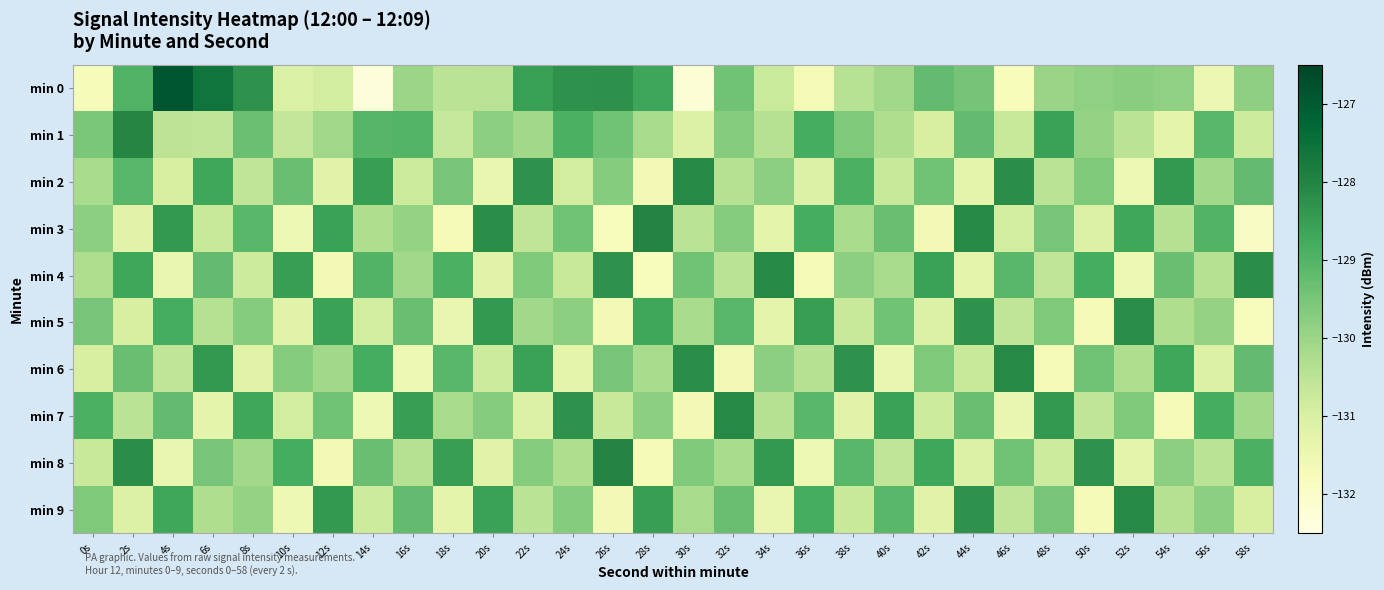

Reading left to right, list all the values displayed in this chart.

min 0: 0s=-131.7	2s=-129.0	4s=-126.9	6s=-127.6	8s=-128.3	10s=-131.0	12s=-130.9	14s=-132.3	16s=-130.0	18s=-130.5	20s=-130.5	22s=-128.6	24s=-128.3	26s=-128.3	28s=-128.7	30s=-132.2	32s=-129.4	34s=-130.7	36s=-131.7	38s=-130.5	40s=-130.1	42s=-129.2	44s=-129.5	46s=-131.8	48s=-130.0	50s=-129.8	52s=-129.8	54s=-129.8	56s=-131.5	58s=-129.8
min 1: 0s=-129.5	2s=-128.1	4s=-130.5	6s=-130.6	8s=-129.3	10s=-130.6	12s=-130.1	14s=-129.1	16s=-129.0	18s=-130.7	20s=-129.8	22s=-130.1	24s=-128.9	26s=-129.4	28s=-130.2	30s=-131.1	32s=-129.7	34s=-130.4	36s=-128.8	38s=-129.6	40s=-130.3	42s=-131.0	44s=-129.2	46s=-130.7	48s=-128.6	50s=-129.9	52s=-130.5	54s=-131.3	56s=-129.1	58s=-130.8
min 2: 0s=-130.2	2s=-129.1	4s=-131.0	6s=-128.7	8s=-130.6	10s=-129.3	12s=-131.2	14s=-128.5	16s=-130.8	18s=-129.5	20s=-131.4	22s=-128.3	24s=-130.9	26s=-129.7	28s=-131.6	30s=-128.1	32s=-130.4	34s=-129.8	36s=-131.1	38s=-128.9	40s=-130.7	42s=-129.4	44s=-131.3	46s=-128.2	48s=-130.5	50s=-129.6	52s=-131.5	54s=-128.4	56s=-130.1	58s=-129.2
min 3: 0s=-129.8	2s=-131.2	4s=-128.4	6s=-130.7	8s=-129.1	10s=-131.5	12s=-128.6	14s=-130.3	16s=-129.9	18s=-131.7	20s=-128.2	22s=-130.6	24s=-129.4	26s=-131.8	28s=-128.0	30s=-130.5	32s=-129.7	34s=-131.3	36s=-128.8	38s=-130.2	40s=-129.3	42s=-131.6	44s=-128.1	46s=-130.9	48s=-129.5	50s=-131.1	52s=-128.7	54s=-130.4	56s=-129.0	58s=-131.9
min 4: 0s=-130.3	2s=-128.7	4s=-131.4	6s=-129.2	8s=-130.8	10s=-128.5	12s=-131.6	14s=-129.0	16s=-130.1	18s=-128.9	20s=-131.2	22s=-129.6	24s=-130.7	26s=-128.3	28s=-131.8	30s=-129.4	32s=-130.5	34s=-128.1	36s=-131.7	38s=-129.8	40s=-130.2	42s=-128.6	44s=-131.3	46s=-129.1	48s=-130.6	50s=-128.8	52s=-131.5	54s=-129.3	56s=-130.4	58s=-128.2
min 5: 0s=-129.5	2s=-131.0	4s=-128.8	6s=-130.4	8s=-129.7	10s=-131.2	12s=-128.6	14s=-130.9	16s=-129.3	18s=-131.4	20s=-128.4	22s=-130.1	24s=-129.8	26s=-131.6	28s=-128.7	30s=-130.2	32s=-129.1	34s=-131.3	36s=-128.5	38s=-130.7	40s=-129.4	42s=-131.1	44s=-128.3	46s=-130.6	48s=-129.6	50s=-131.7	52s=-128.2	54s=-130.3	56s=-129.9	58s=-131.8
min 6: 0s=-131.0	2s=-129.3	4s=-130.6	6s=-128.4	8s=-131.2	10s=-129.7	12s=-130.1	14s=-128.8	16s=-131.5	18s=-129.1	20s=-130.8	22s=-128.6	24s=-131.3	26s=-129.5	28s=-130.2	30s=-128.2	32s=-131.6	34s=-129.8	36s=-130.4	38s=-128.3	40s=-131.4	42s=-129.6	44s=-130.7	46s=-128.1	48s=-131.7	50s=-129.4	52s=-130.3	54s=-128.7	56s=-131.1	58s=-129.2
min 7: 0s=-128.9	2s=-130.5	4s=-129.2	6s=-131.3	8s=-128.7	10s=-130.9	12s=-129.4	14s=-131.5	16s=-128.5	18s=-130.2	20s=-129.7	22s=-131.1	24s=-128.3	26s=-130.7	28s=-129.8	30s=-131.6	32s=-128.1	34s=-130.4	36s=-129.1	38s=-131.2	40s=-128.6	42s=-130.8	44s=-129.3	46s=-131.4	48s=-128.4	50s=-130.6	52s=-129.6	54s=-131.7	56s=-128.8	58s=-130.1
min 8: 0s=-130.7	2s=-128.2	4s=-131.4	6s=-129.5	8s=-130.1	10s=-128.8	12s=-131.6	14s=-129.3	16s=-130.4	18s=-128.5	20s=-131.2	22s=-129.7	24s=-130.3	26s=-128.0	28s=-131.7	30s=-129.6	32s=-130.2	34s=-128.4	36s=-131.5	38s=-129.1	40s=-130.6	42s=-128.7	44s=-131.1	46s=-129.4	48s=-130.8	50s=-128.3	52s=-131.3	54s=-129.8	56s=-130.5	58s=-128.9
min 9: 0s=-129.6	2s=-131.1	4s=-128.7	6s=-130.3	8s=-129.9	10s=-131.5	12s=-128.4	14s=-130.8	16s=-129.2	18s=-131.3	20s=-128.6	22s=-130.5	24s=-129.7	26s=-131.6	28s=-128.5	30s=-130.2	32s=-129.3	34s=-131.4	36s=-128.8	38s=-130.7	40s=-129.1	42s=-131.2	44s=-128.3	46s=-130.6	48s=-129.5	50s=-131.7	52s=-128.1	54s=-130.4	56s=-129.8	58s=-131.0